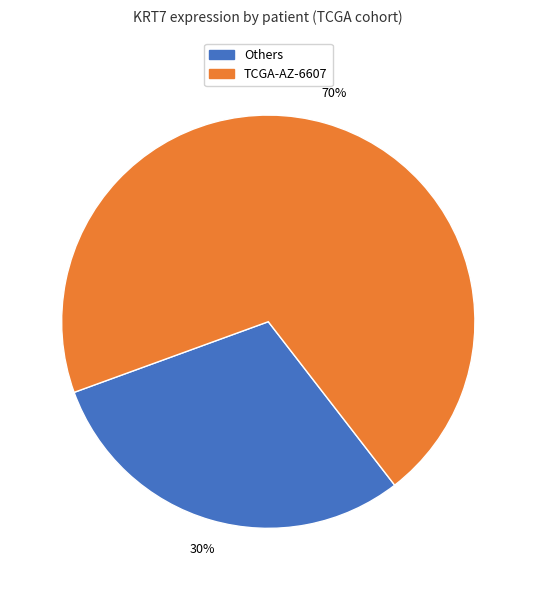

To the nearest percent, what is the difference between the largest and smallest slice percentages?

40%